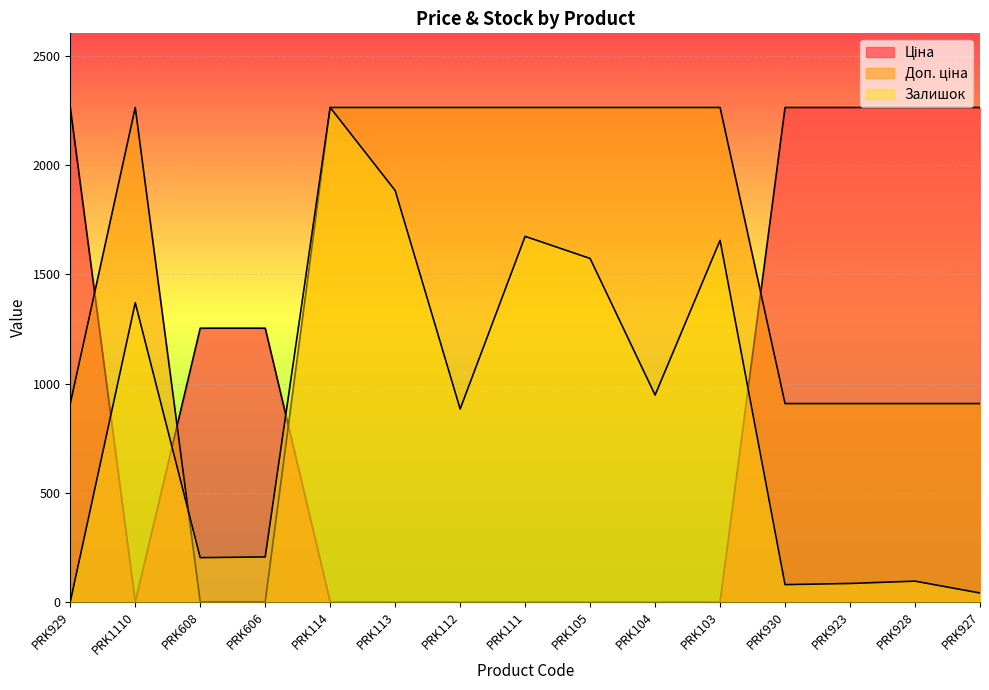

Rank the categories by Доп. ціна value from lowest to highest.

PRK608, PRK606, PRK929, PRK930, PRK923, PRK928, PRK927, PRK1110, PRK114, PRK113, PRK112, PRK111, PRK105, PRK104, PRK103